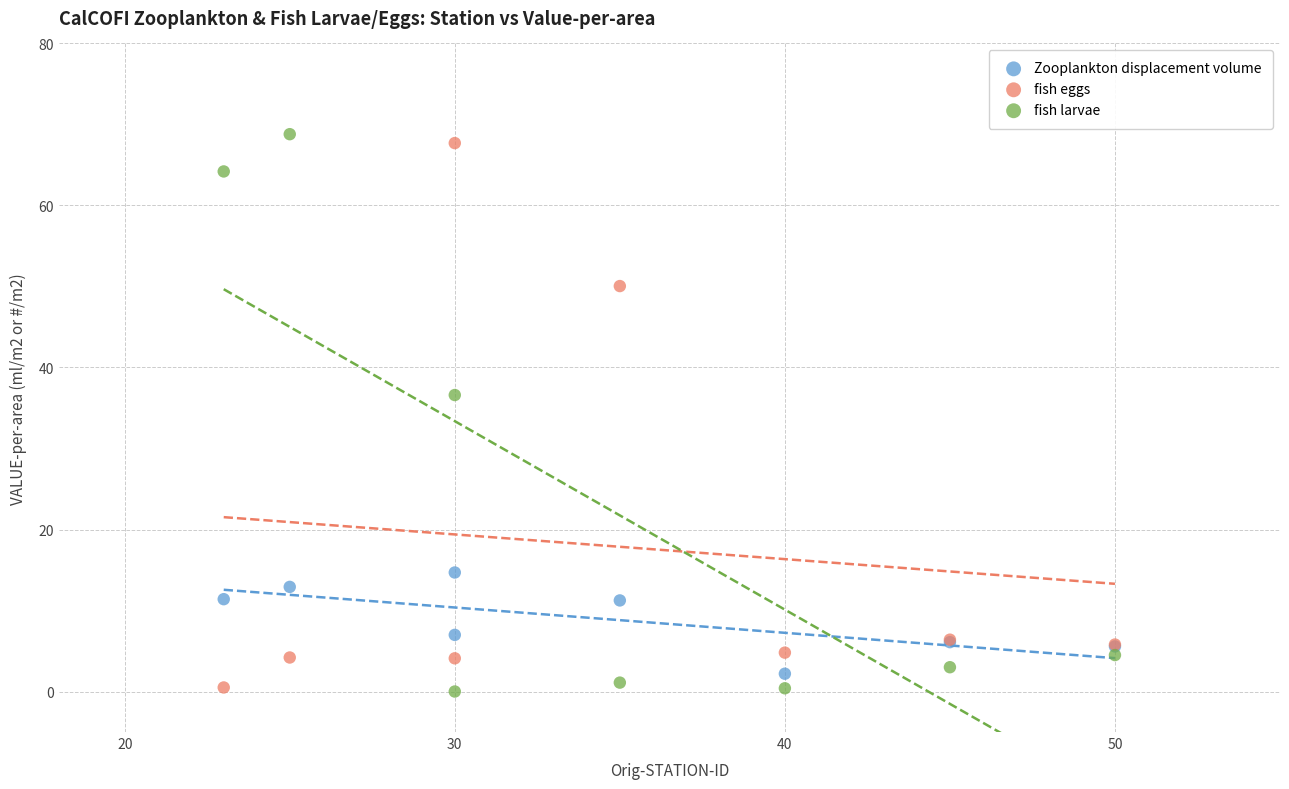

In the fish larvae series, what Y value is closest to 34?

36.6